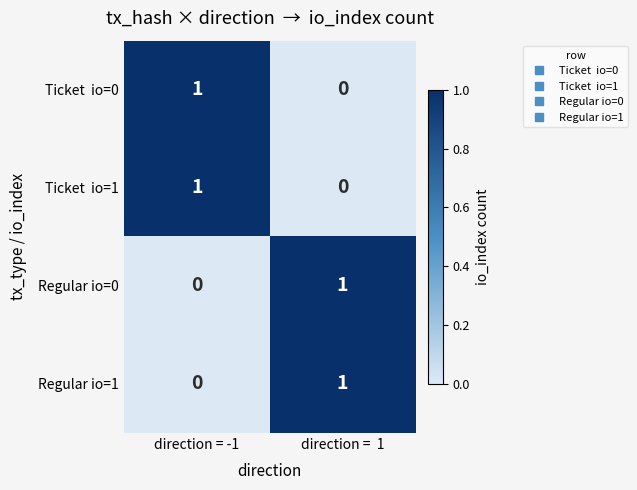

True or false: Regular io=1 has a value of 0 at direction = -1.

True